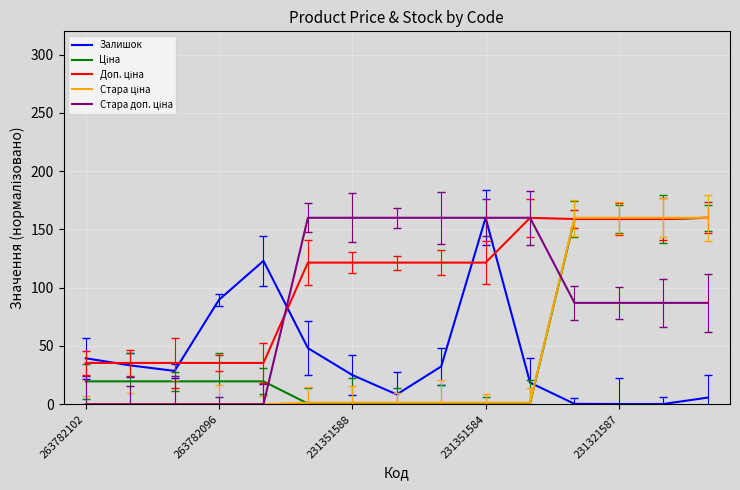

Reading left to right, extract all data points from this chart.

Залишок: 39.5	33.3	28.6	89.7	123.0	48.2	25.1	8.4	32.4	160.0	18.5	0.3	0.2	0.2	5.7
Ціна: 19.6	19.6	19.6	19.6	19.6	0.5	0.5	0.5	0.5	0.5	0.7	159.0	159.0	159.0	160.0
Доп. ціна: 35.4	35.4	35.4	35.4	35.4	121.5	121.5	121.5	121.5	121.5	159.9	158.9	158.9	158.9	160.0
Стара ціна: 0.0	0.0	0.0	0.0	0.0	1.3	1.3	1.3	1.3	1.3	1.3	160.0	160.0	160.0	160.0
Стара доп. ціна: 0.0	0.0	0.0	0.0	0.0	160.0	160.0	160.0	160.0	160.0	160.0	87.0	87.0	87.0	87.0